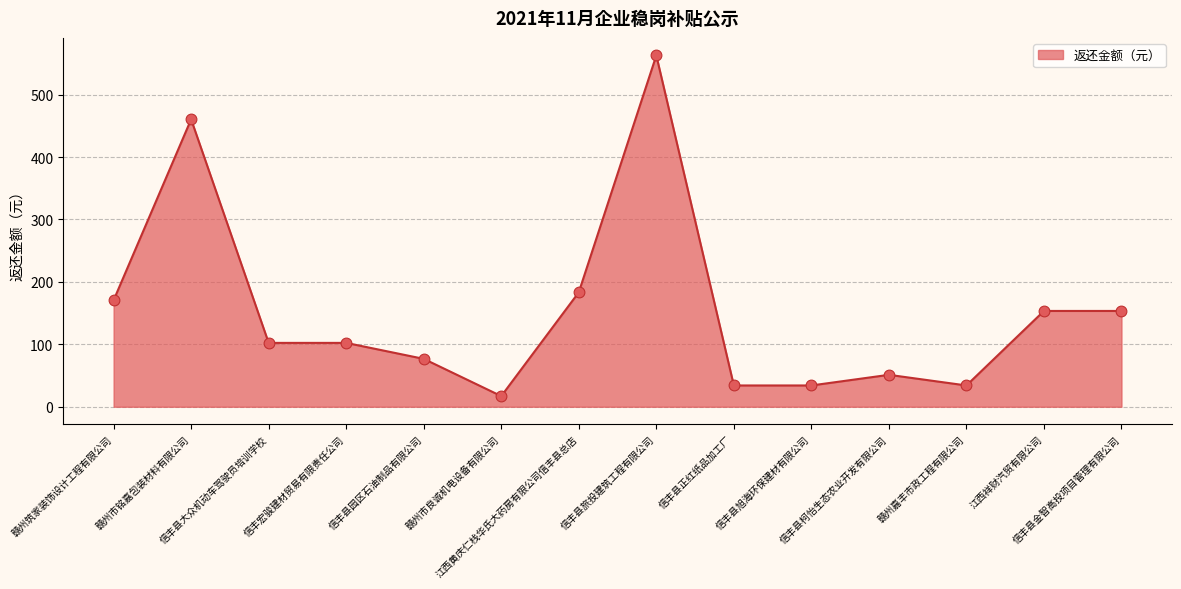

Approximately how many times larger is the value at 信丰县旭海环保建材有限公司 compared to 信丰县大众机动车驾驶员培训学校?

0.3